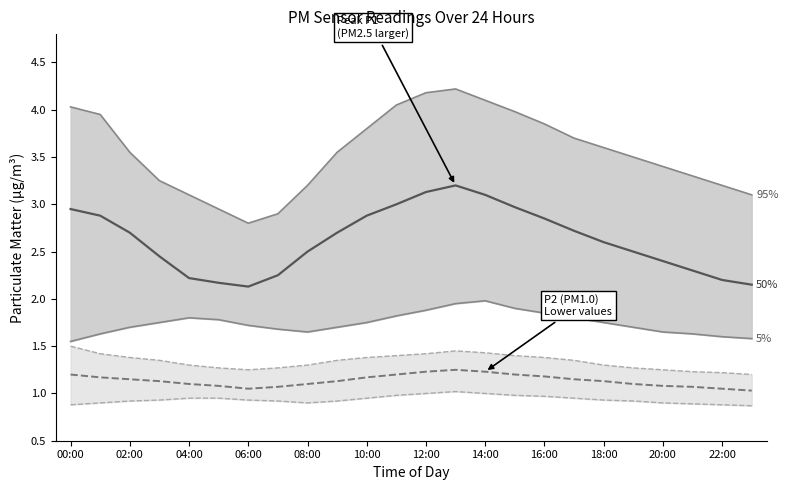

What is the minimum value shown in the chart?

0.9